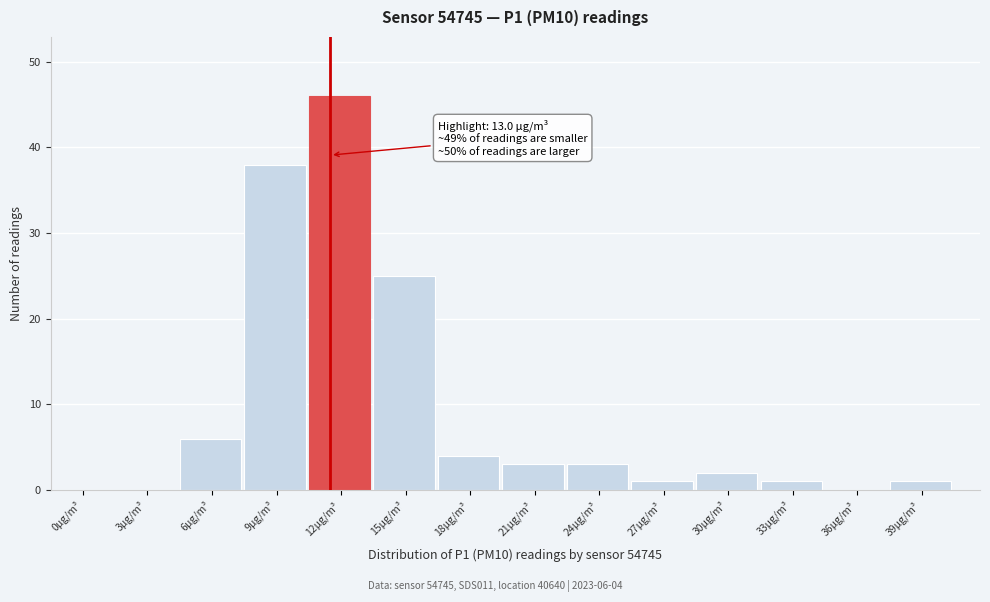

Reading left to right, list all the values displayed in this chart.

0µg/m³=0	3µg/m³=0	6µg/m³=6	9µg/m³=38	12µg/m³=46	15µg/m³=25	18µg/m³=4	21µg/m³=3	24µg/m³=3	27µg/m³=1	30µg/m³=2	33µg/m³=1	36µg/m³=0	39µg/m³=1